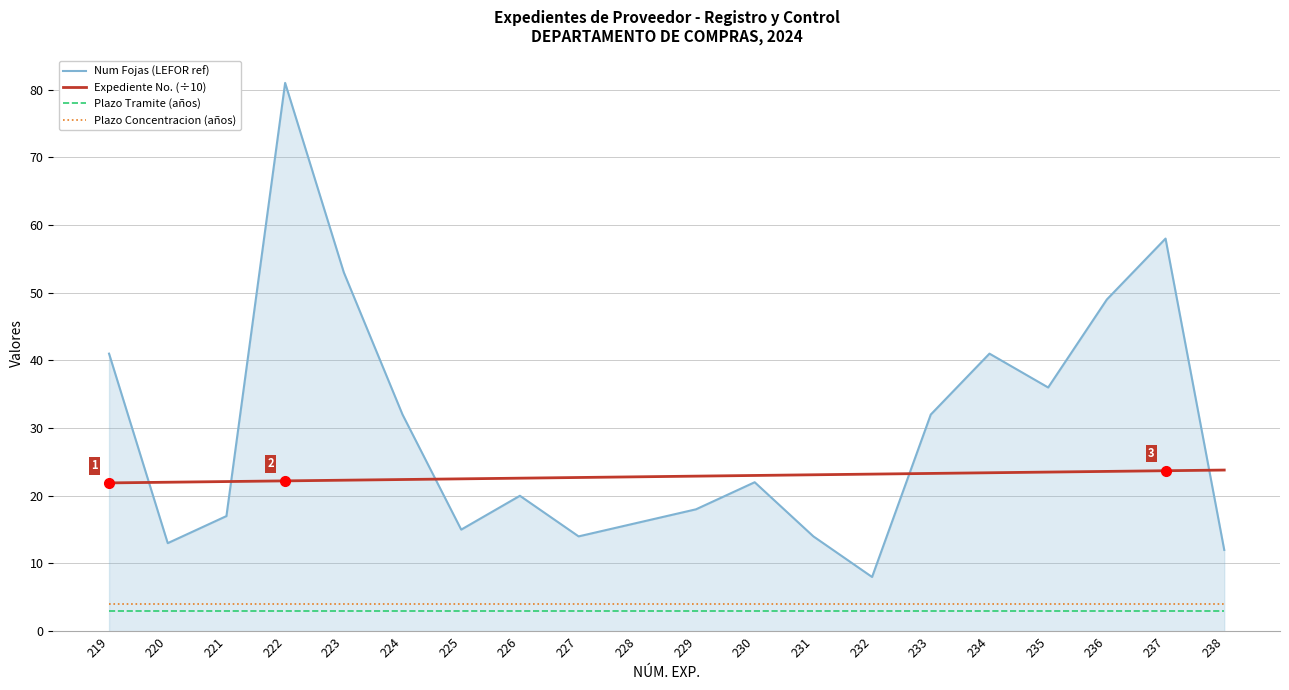

What is the maximum value for Plazo Concentracion (años)?

4.0